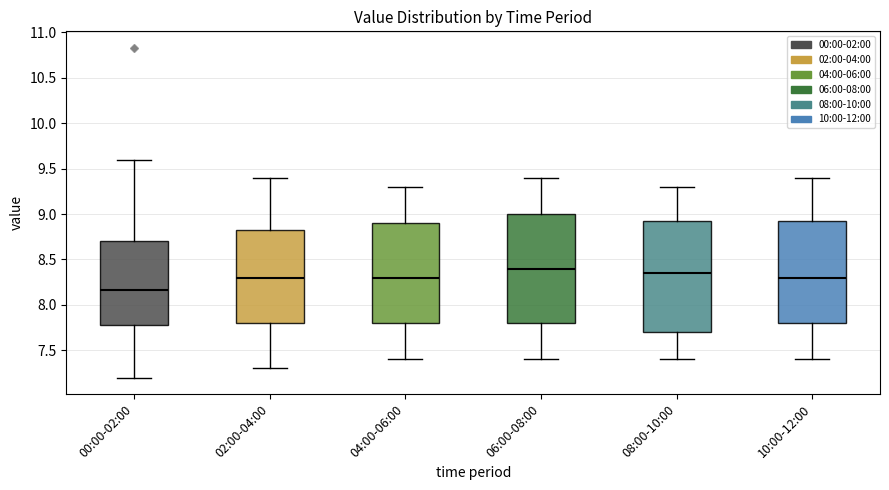

Reading left to right, transcribe this box plot: for each box, give where its median line is, the range the box spans, and where its two whiskers end, as read against the y-axis. The values are not printed on the chart, so give them approximately, as read against the axis.

00:00-02:00: median 8.15, box 7.80 to 8.70, whiskers 7.20 to 9.60
02:00-04:00: median 8.30, box 7.80 to 8.85, whiskers 7.30 to 9.40
04:00-06:00: median 8.30, box 7.80 to 8.90, whiskers 7.40 to 9.30
06:00-08:00: median 8.40, box 7.80 to 9.00, whiskers 7.40 to 9.40
08:00-10:00: median 8.35, box 7.70 to 8.95, whiskers 7.40 to 9.30
10:00-12:00: median 8.30, box 7.80 to 8.95, whiskers 7.40 to 9.40